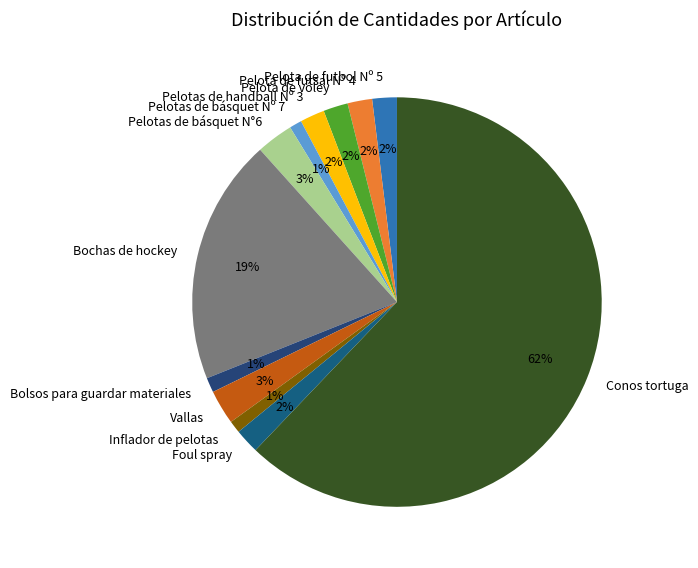

To the nearest percent, what is the difference between the largest and smallest slice percentages?

61%